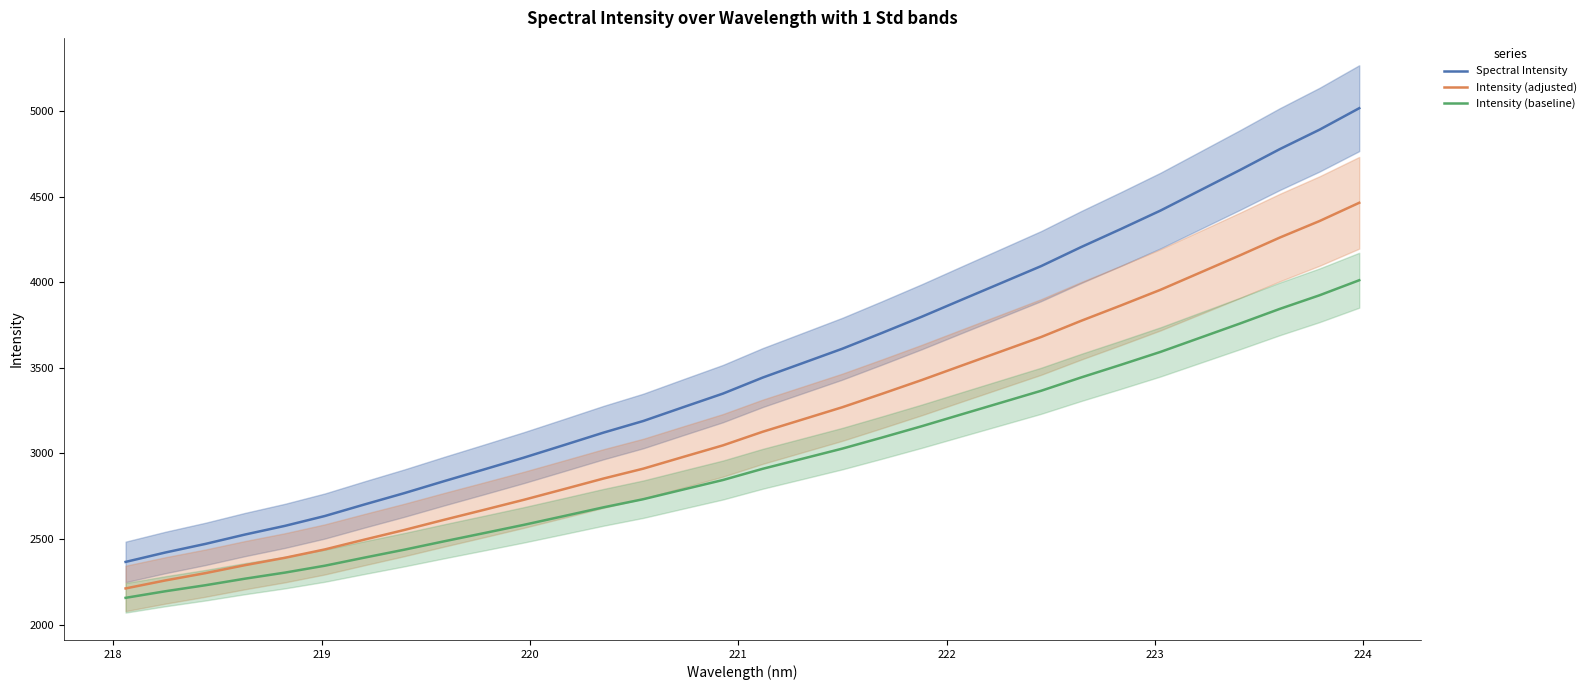

What is the value of the Intensity (adjusted) point at the 21st from the left?

3428.9